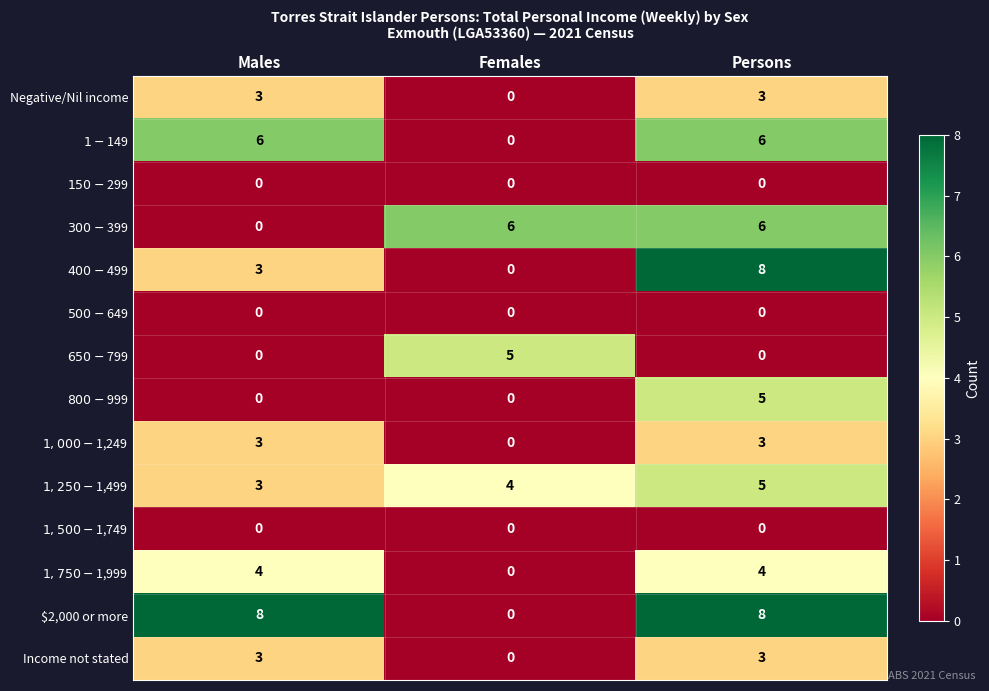

Between Males and Females, which series saw the biggest shift?

$2,000 or more